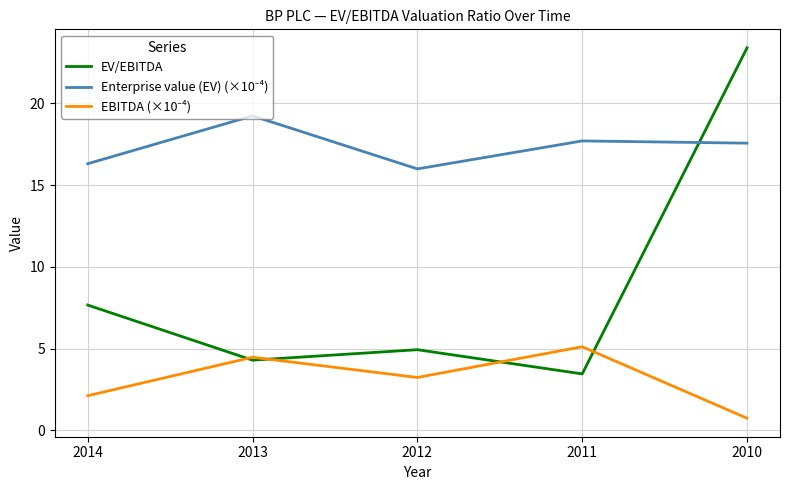

At which category does EV/EBITDA reach its first local valley?

2013